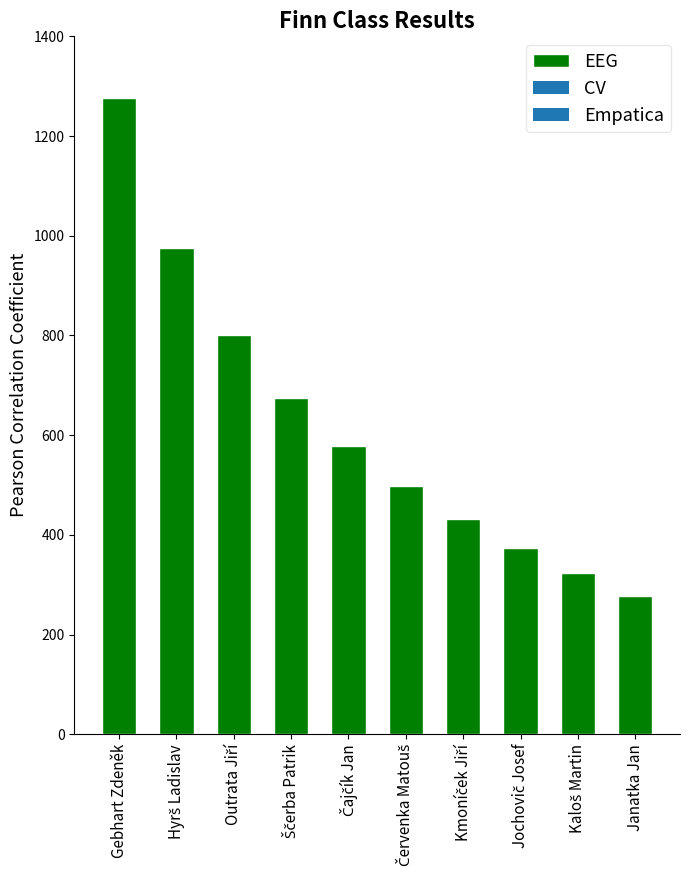

True or false: the data shows 145 at Janatka Jan.

False